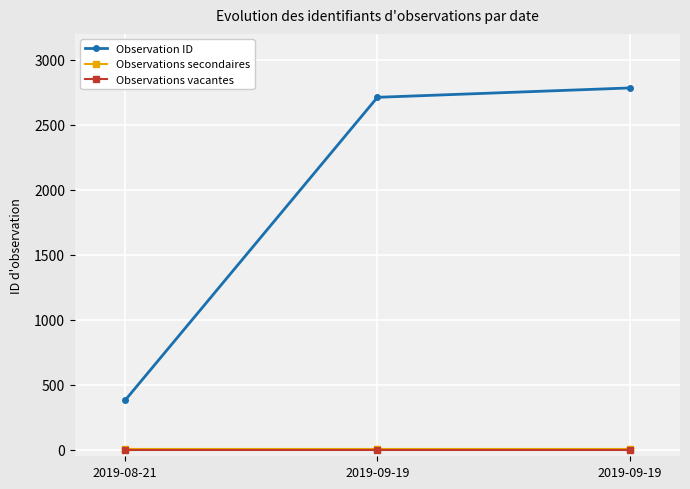

Where does the Observation ID series first go above 2712?

2019-09-19